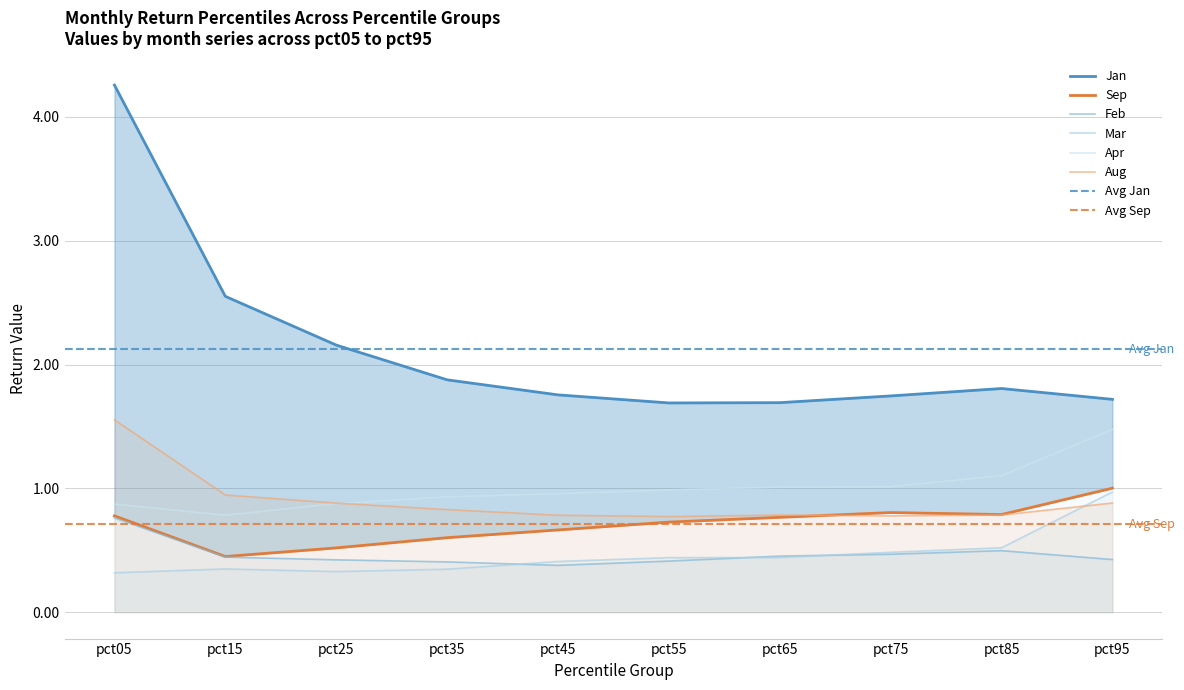

Reading right to left, what are all the values shown in this chart?

Jan: 1.7	1.8	1.7	1.7	1.7	1.8	1.9	2.2	2.6	4.3
Feb: 0.4	0.5	0.5	0.5	0.4	0.4	0.4	0.4	0.4	0.8
Mar: 1.0	0.5	0.5	0.4	0.4	0.4	0.3	0.3	0.3	0.3
Apr: 1.5	1.1	1.0	1.0	1.0	1.0	0.9	0.9	0.8	0.9
Aug: 0.9	0.8	0.8	0.8	0.8	0.8	0.8	0.9	0.9	1.6
Sep: 1.0	0.8	0.8	0.8	0.7	0.7	0.6	0.5	0.4	0.8